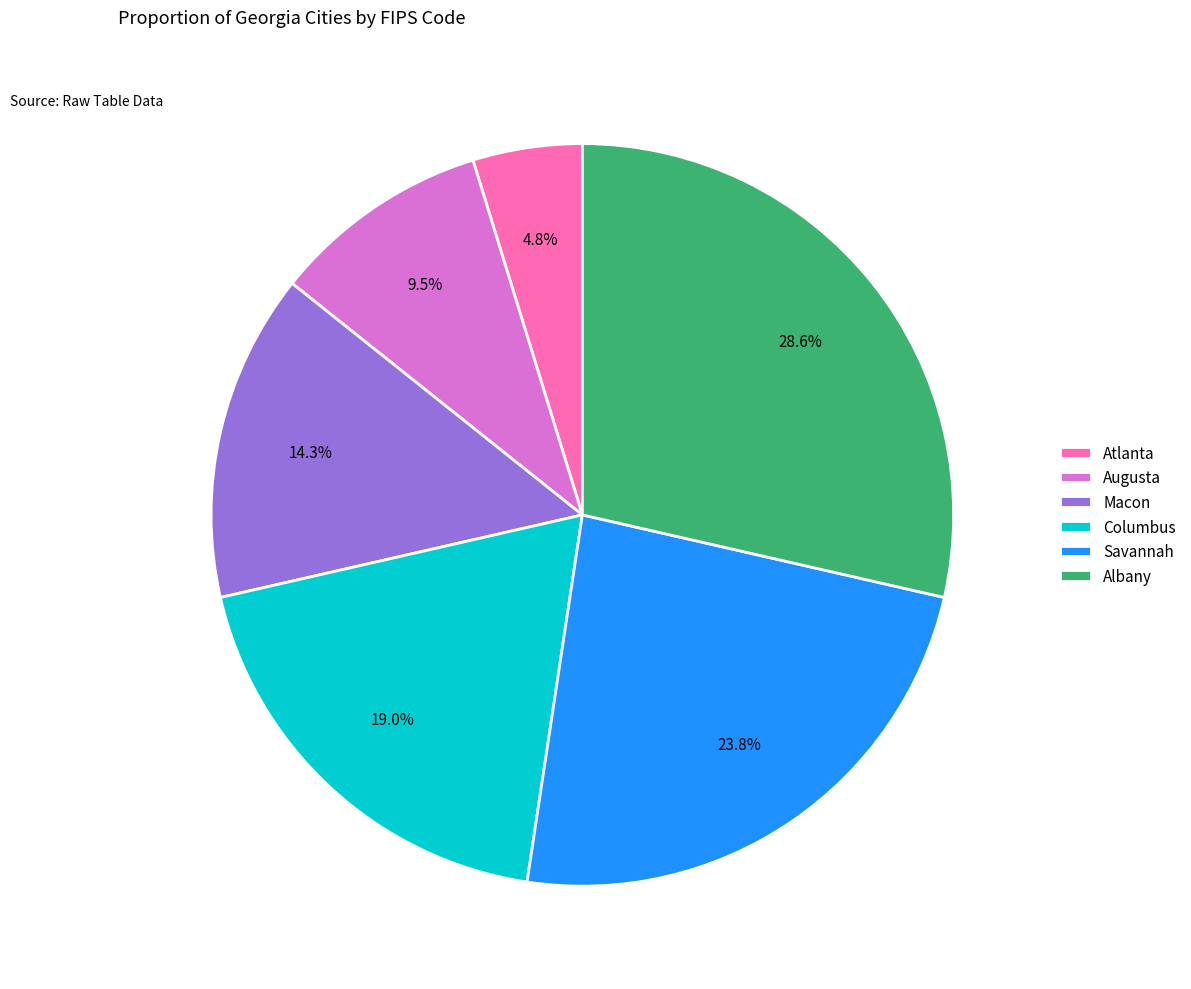

To the nearest percent, what is the combined percentage of Augusta and Macon?

24%